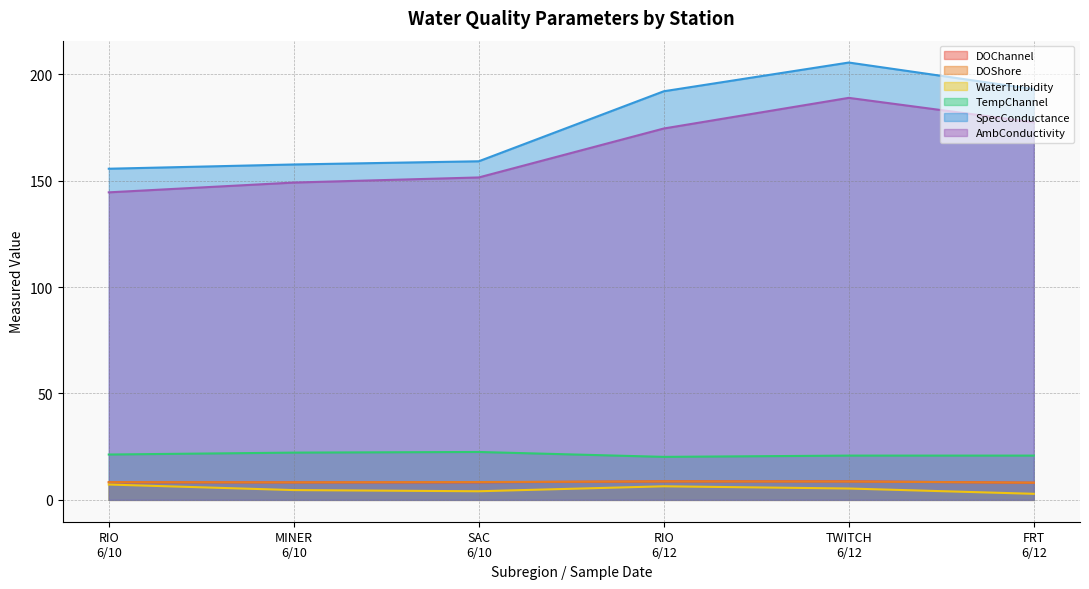

At which category does SpecConductance reach its first local peak?

TWITCH
6/12